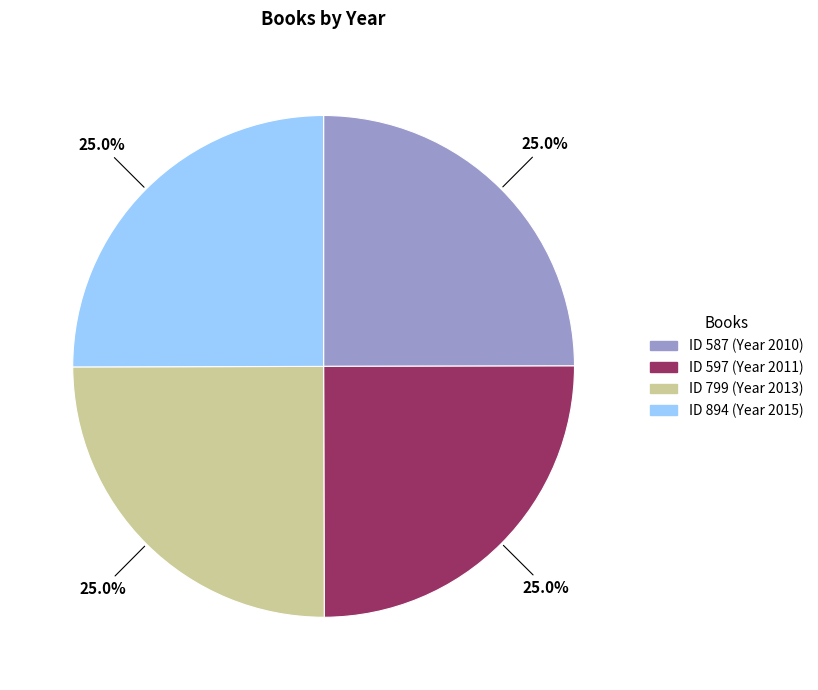

Does any single category account for the majority?

No